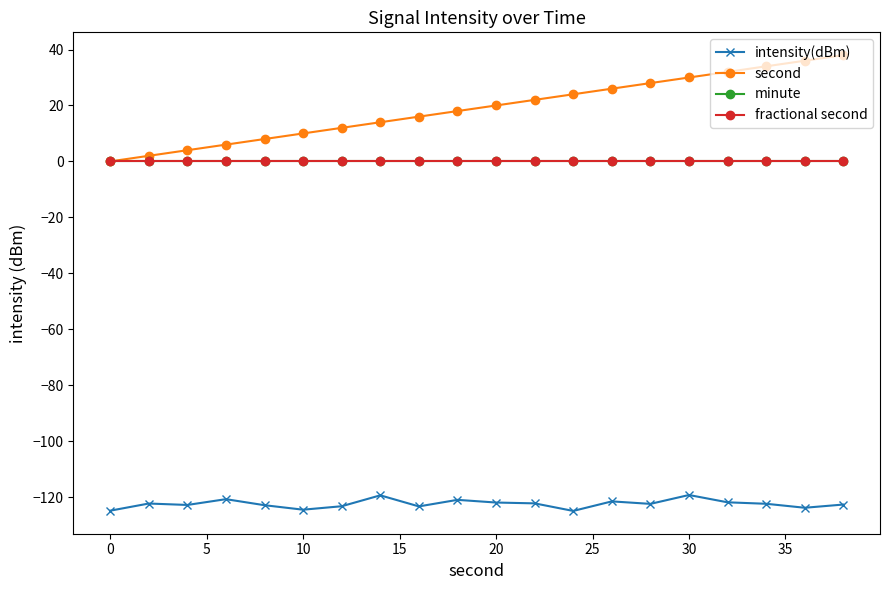

Is this an area chart (filled region under the line)?

No